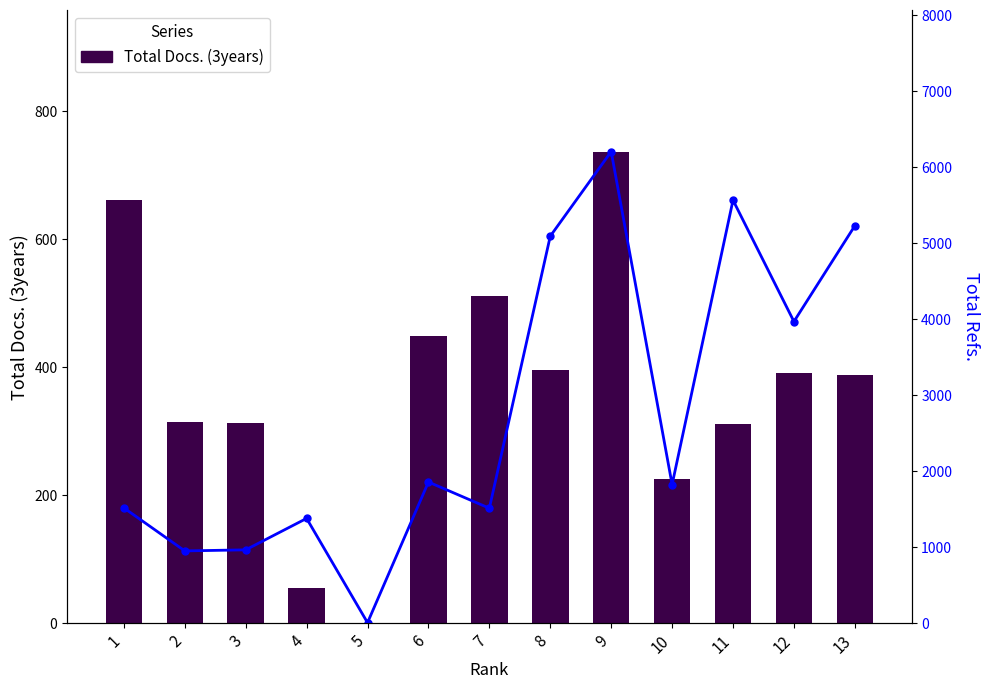

List the labels in order of Total Docs. (3years) value, smallest first.

5, 4, 10, 11, 3, 2, 13, 12, 8, 6, 7, 1, 9